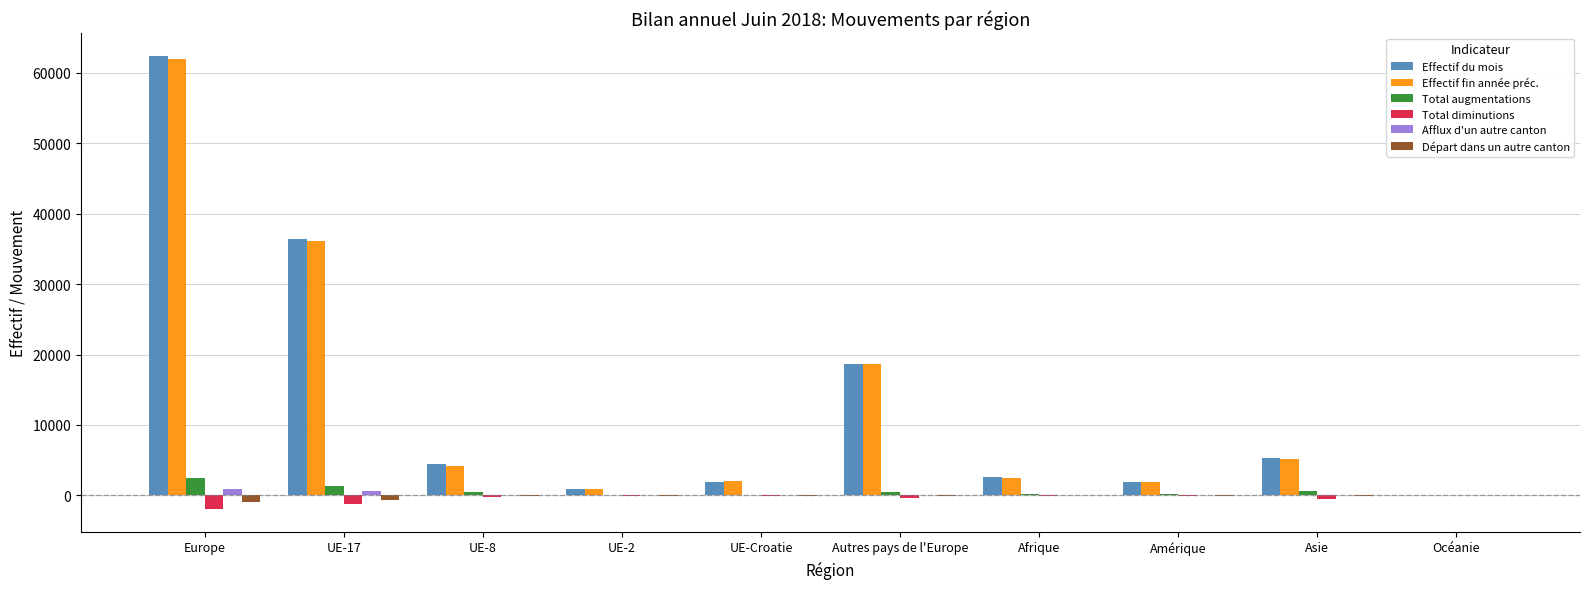

Where is Effectif du mois nearest to the value 31268?

UE-17